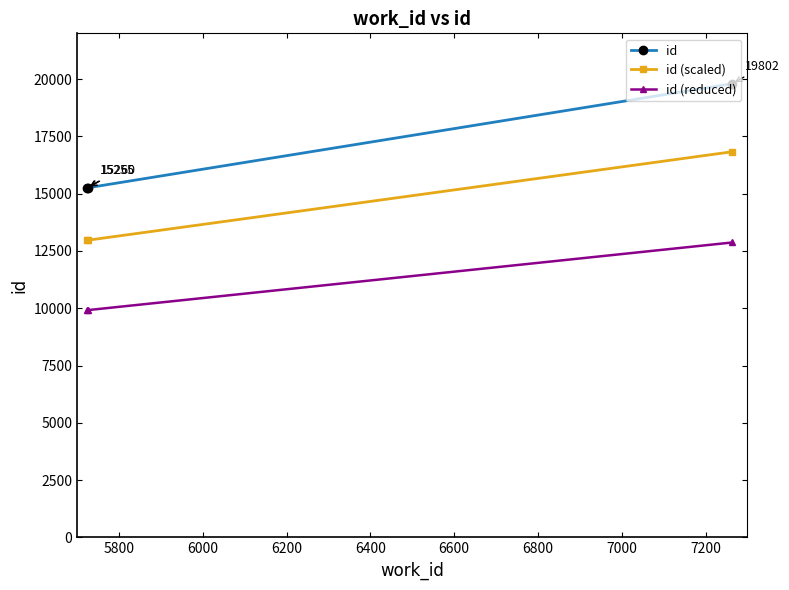

What is the average value of the id (reduced) series?

10902.0